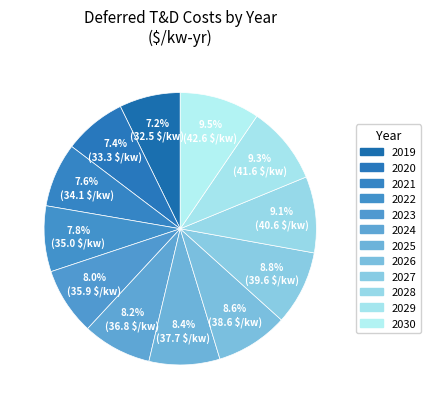

Is it true that 2023 is 16% of the pie?

False